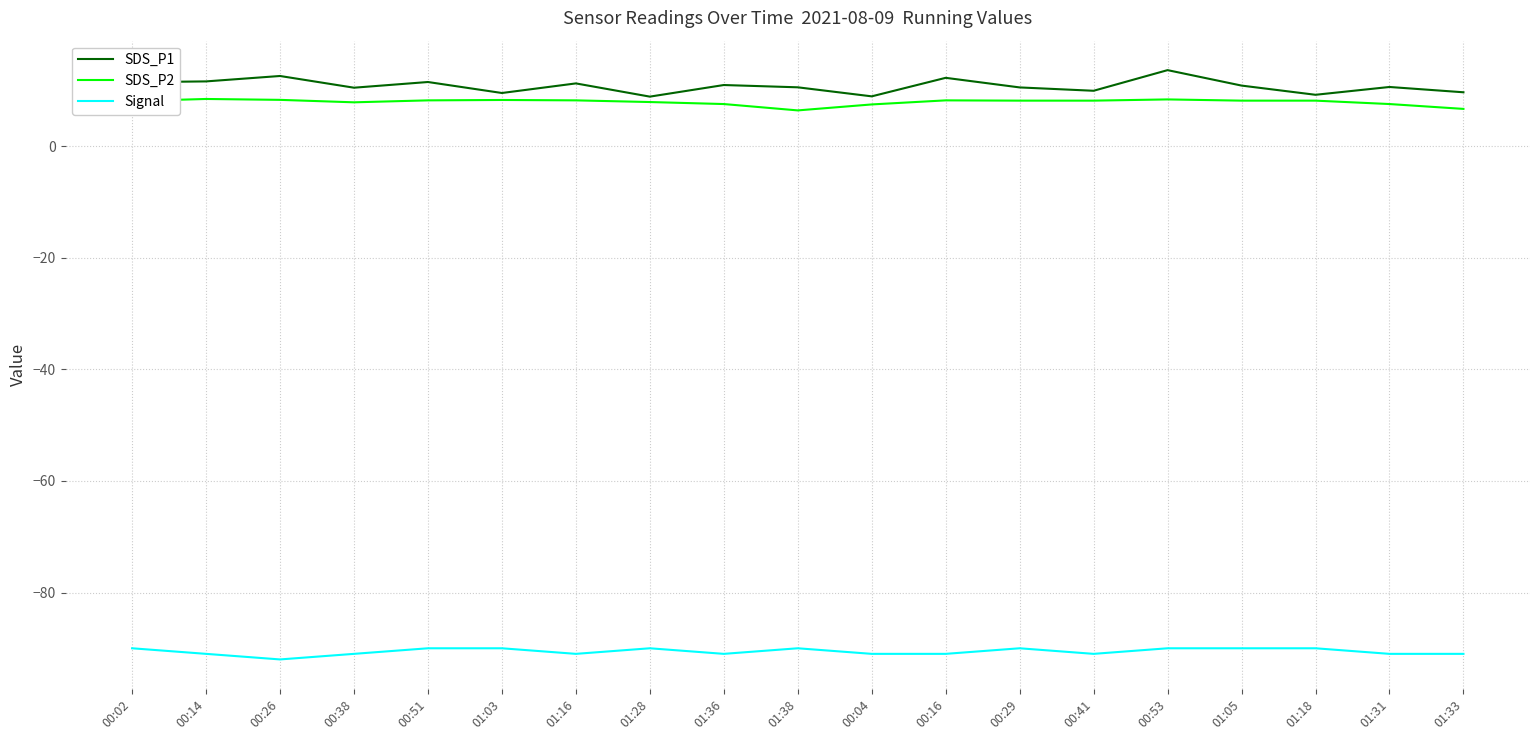

What position from the left is 01:18?

17